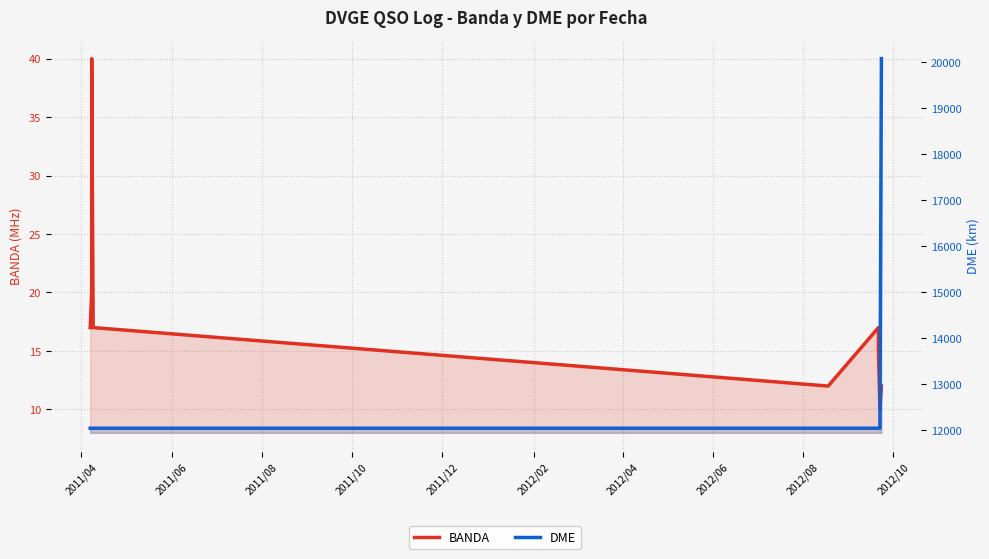

True or false: BANDA and DME intersect in this chart.

False